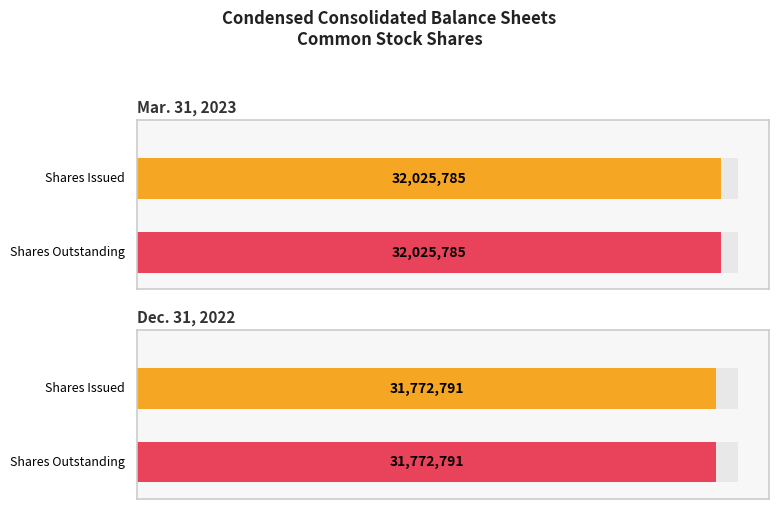

Are the bars grouped side by side (vs. stacked)?

Yes